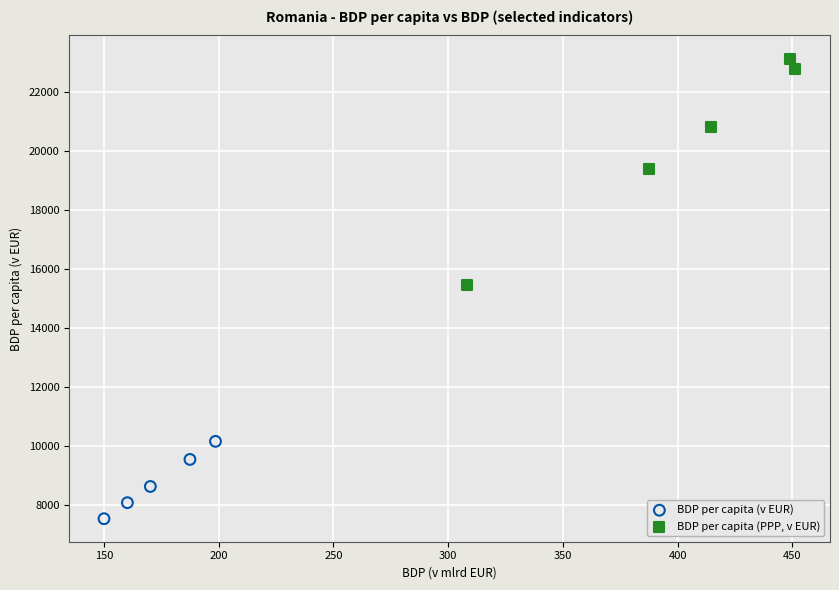

What are all the series names shown in the legend?

BDP per capita (v EUR), BDP per capita (PPP, v EUR)